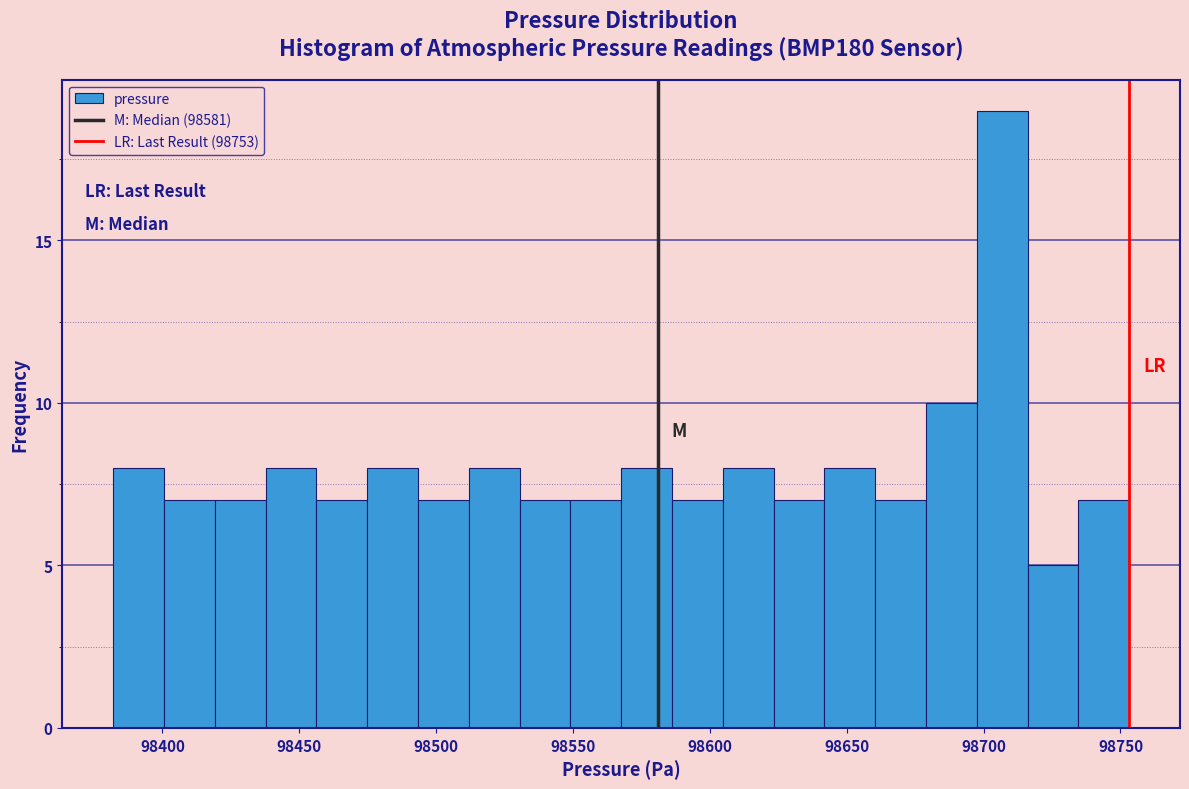

Read against the x-axis, roughly where is the centre of the tallest bar?

98705